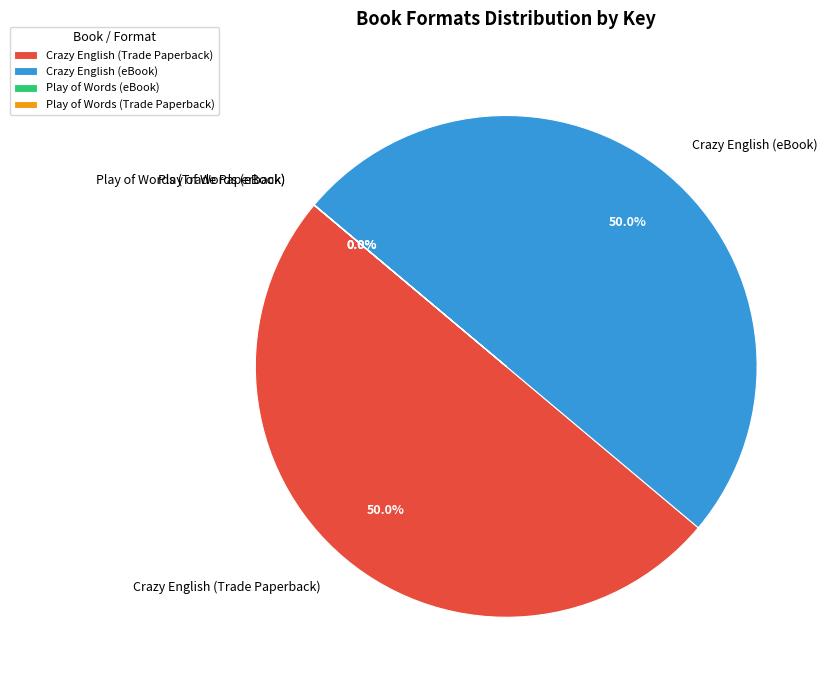

What percentage is NOT represented by Crazy English (eBook)?

50.0%